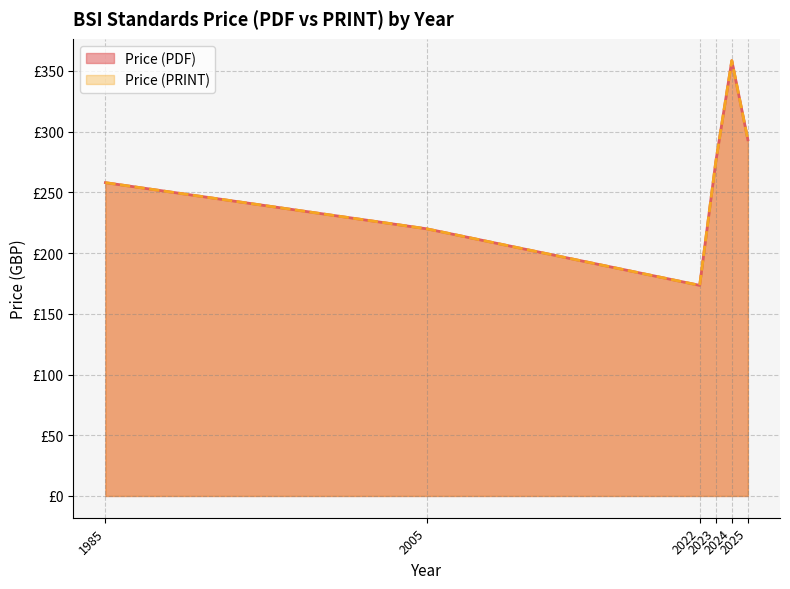

The Price (PDF) series shows 101 at 2023. True or false?

False